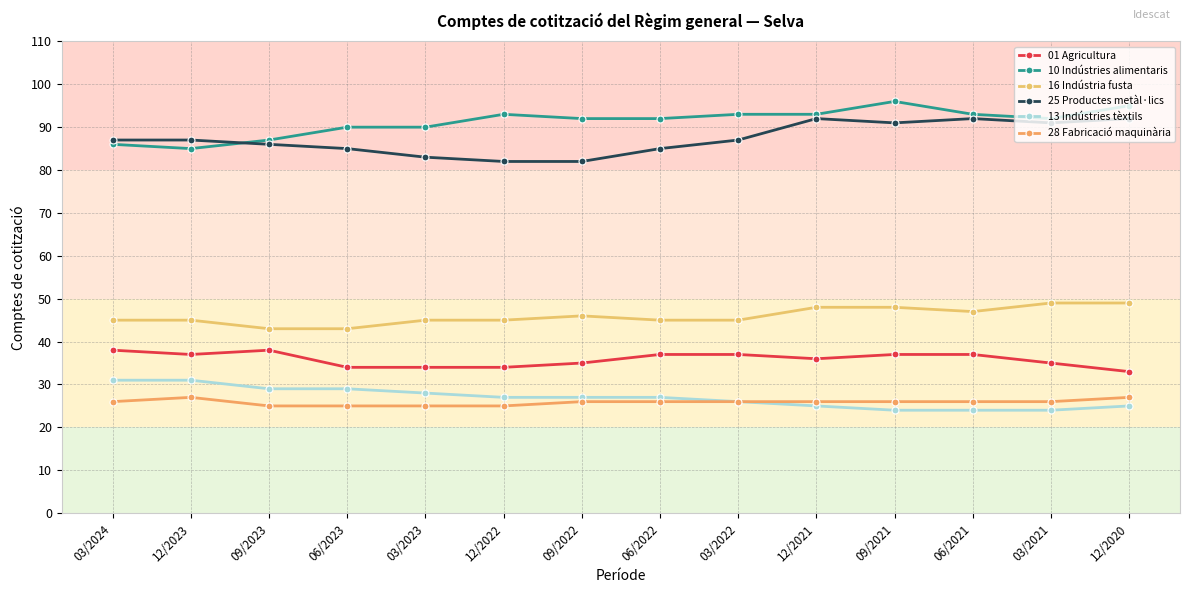

How many distinct data groups are displayed?

6